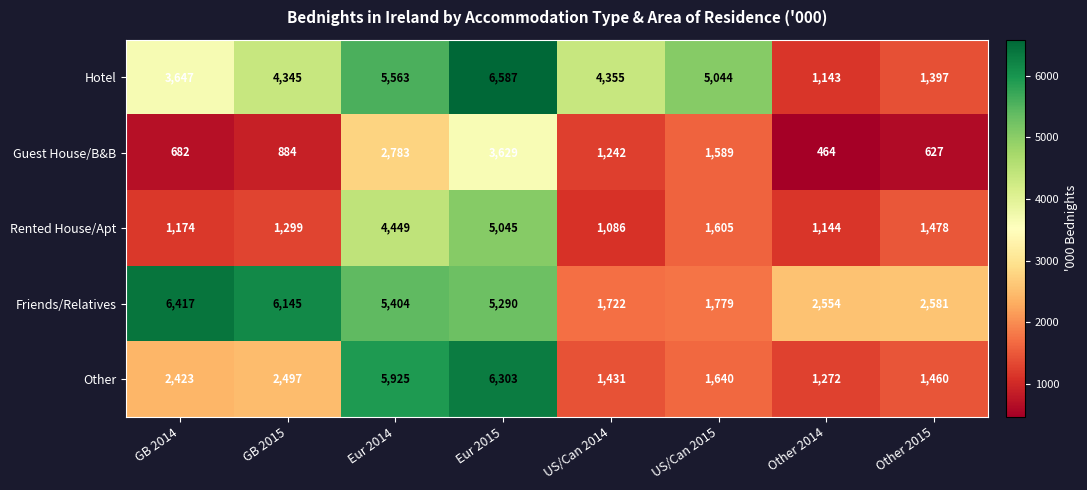

At how many categories does at least one series exceed 4501?

5